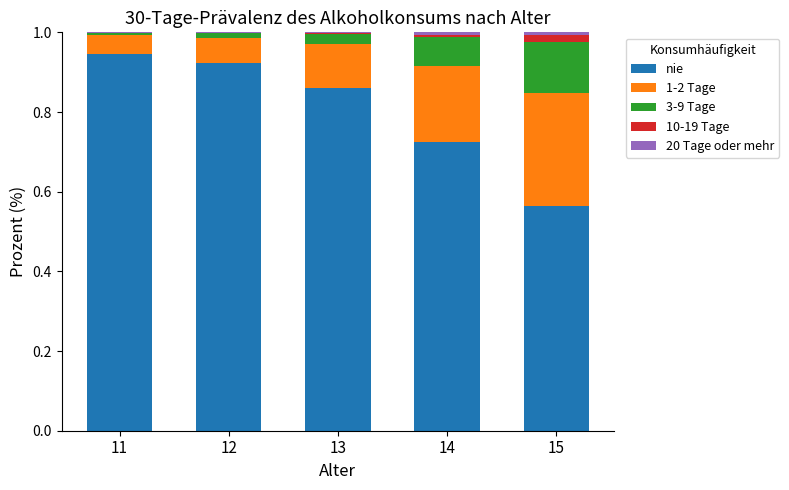

True or false: nie has a value of 1.3 at 11.

False